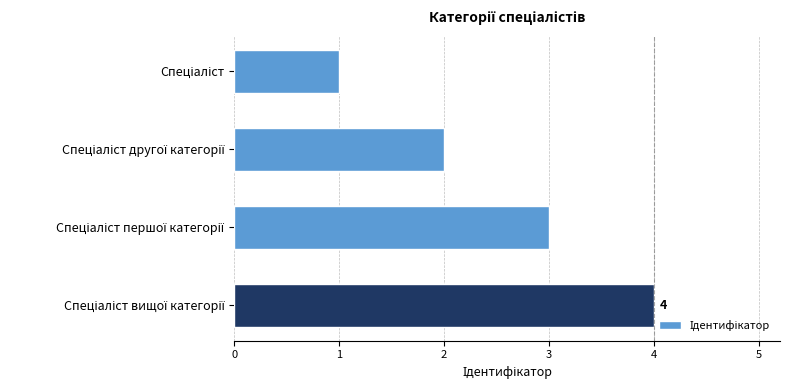

How many values are between 2 and 4?

3